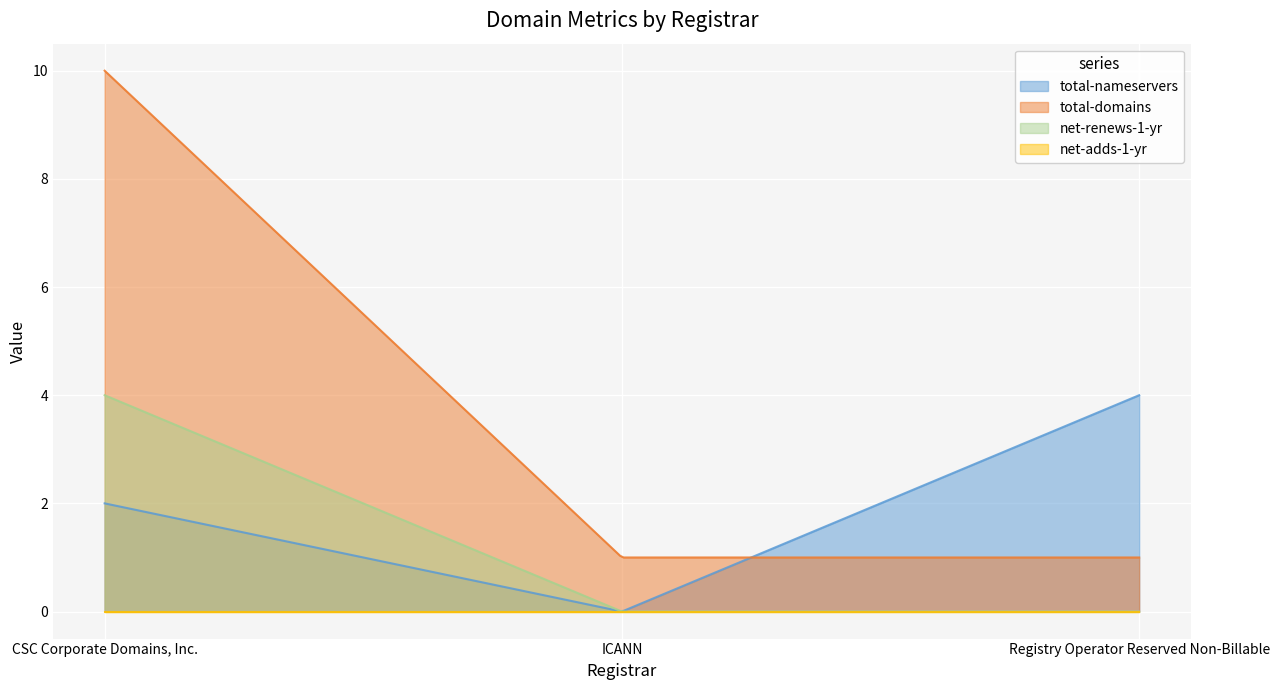

At which label does total-nameservers reach its minimum?

ICANN